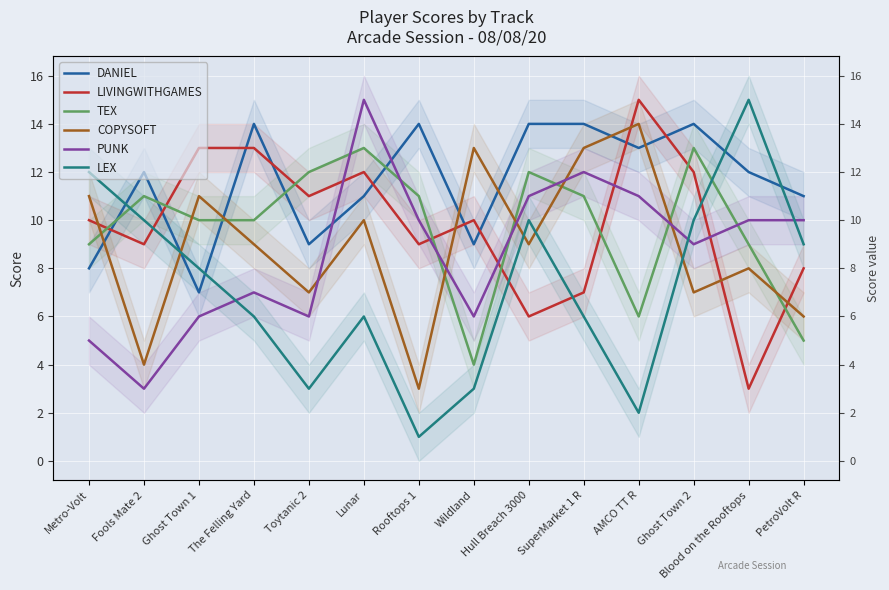

The value of LEX at AMCO TT R is 1. True or false?

False